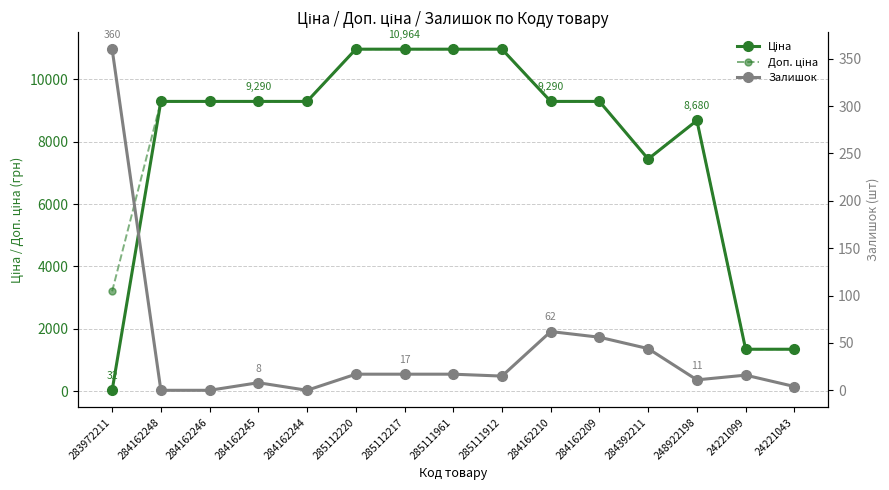

List the labels in order of Доп. ціна value, smallest first.

24221099, 24221043, 283972211, 284392211, 248922198, 284162248, 284162246, 284162245, 284162244, 284162210, 284162209, 285112220, 285112217, 285111961, 285111912